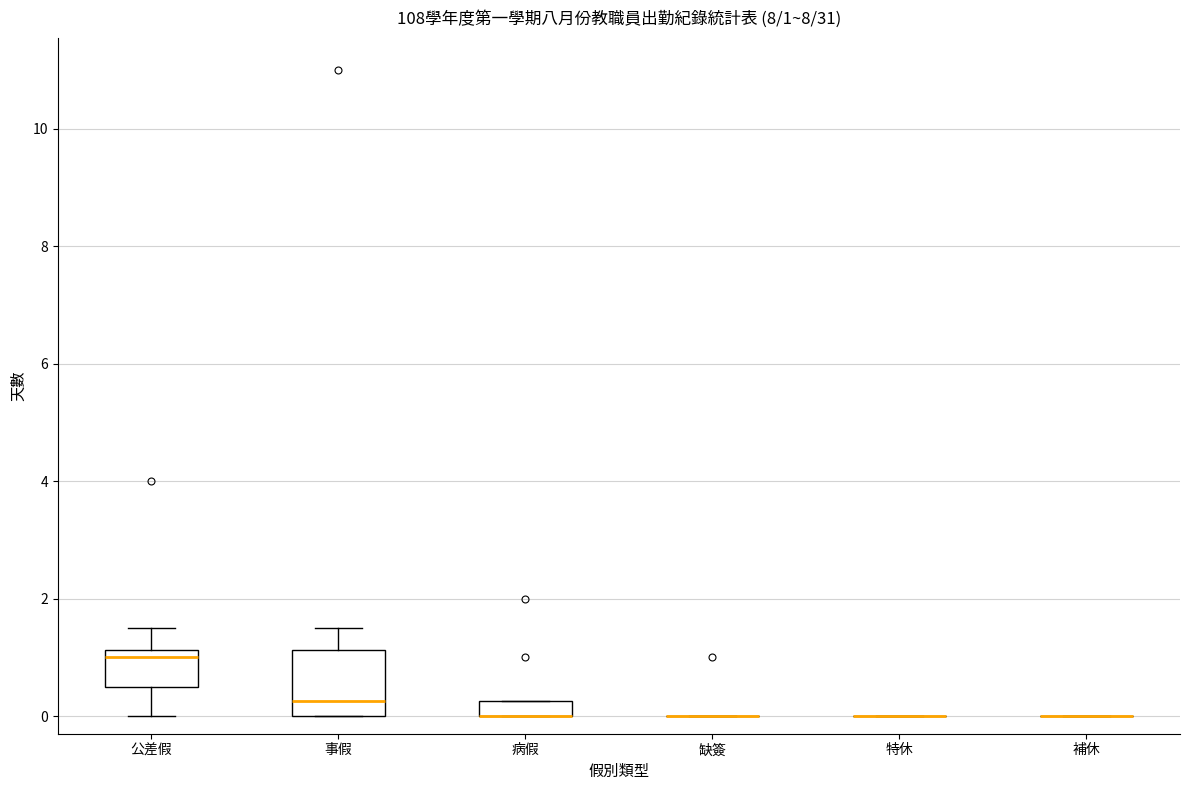

Which box is the tallest, from its lower edge to its upper edge?

事假